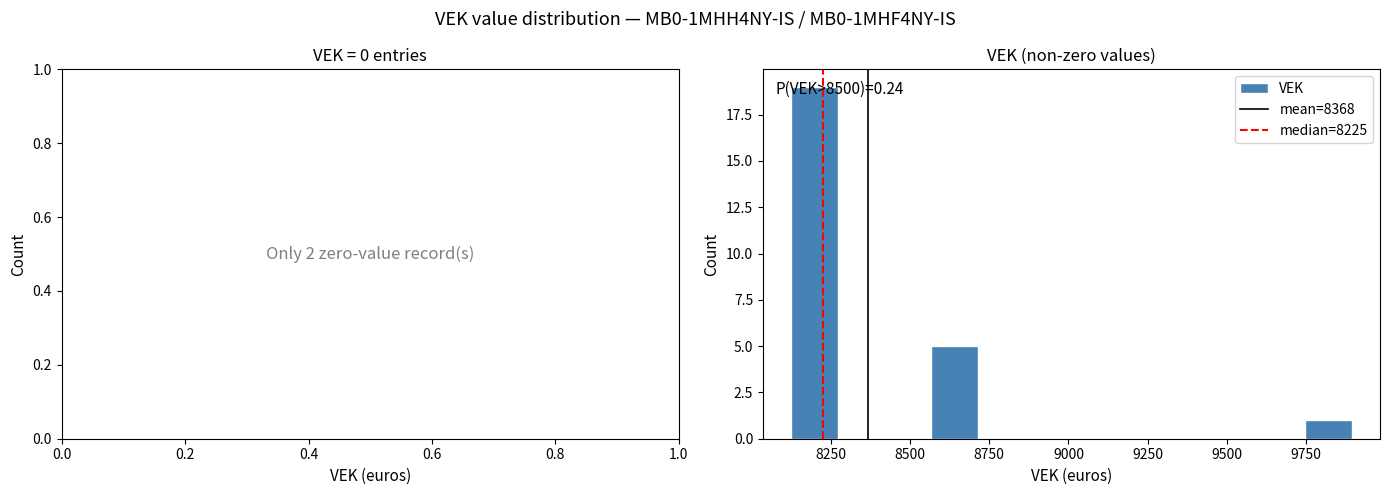

Read against the x-axis, roughly where is the centre of the tallest bar?

8200